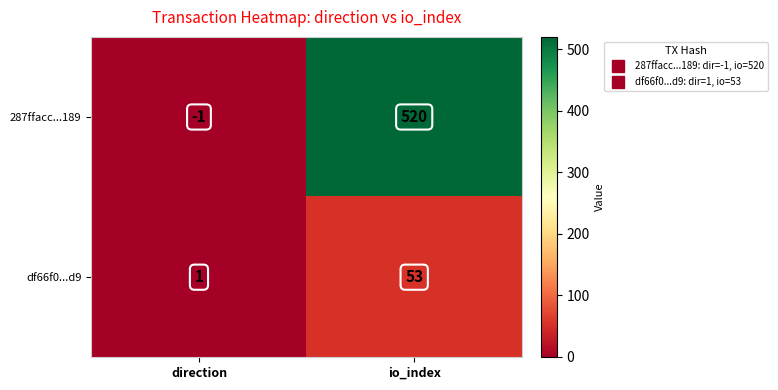

At which label is 287ffacc...189 closest to 259?

direction